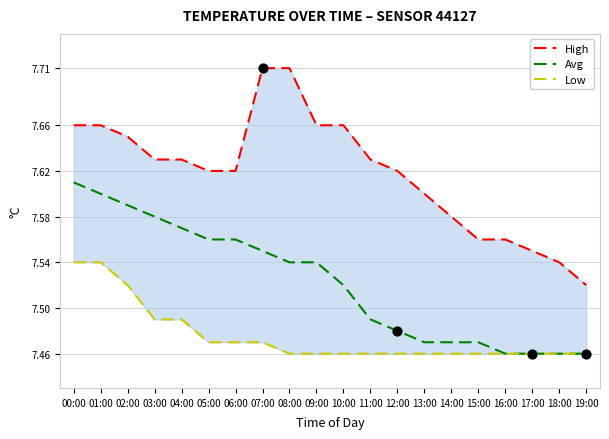

Which series has the largest total across all categories?

High